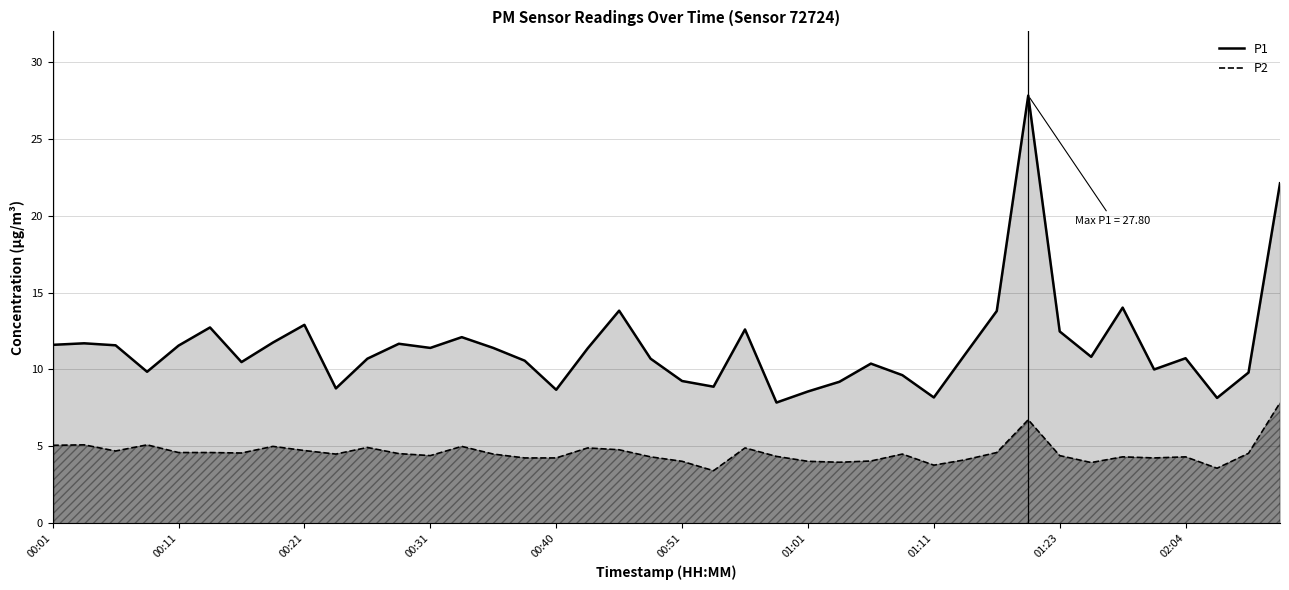

True or false: P1 and P2 intersect in this chart.

False